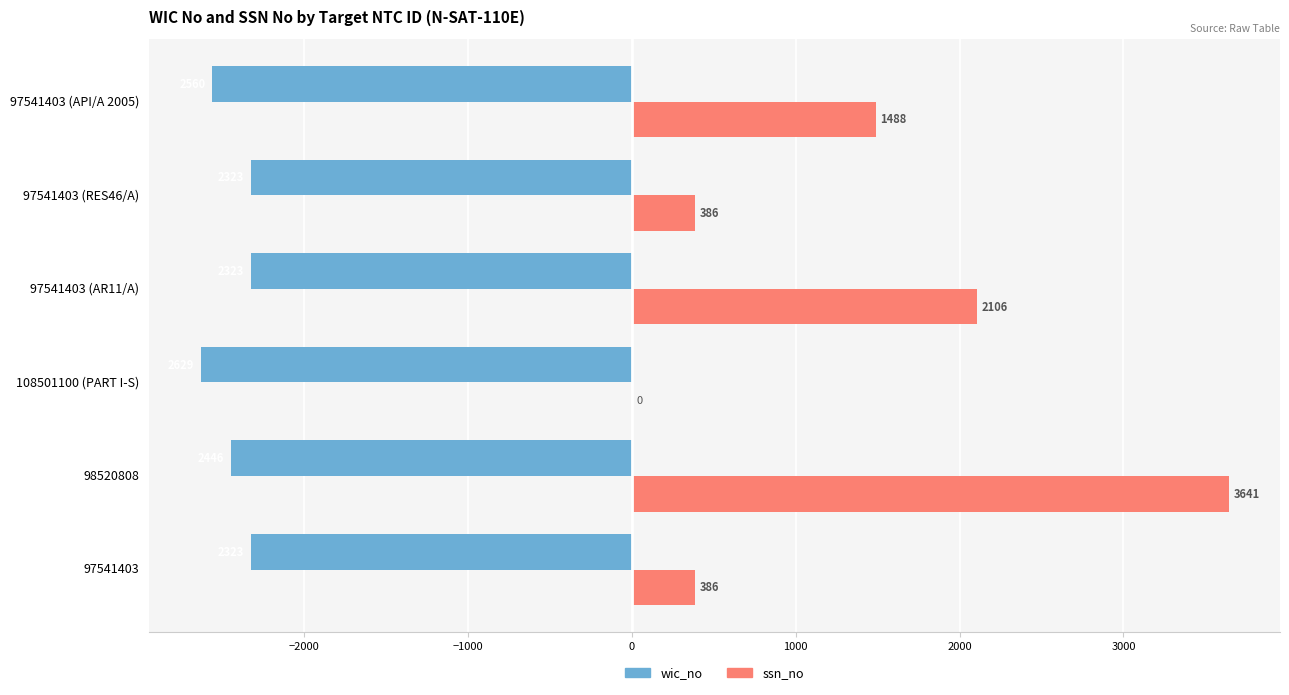

Which series has the largest total across all categories?

ssn_no